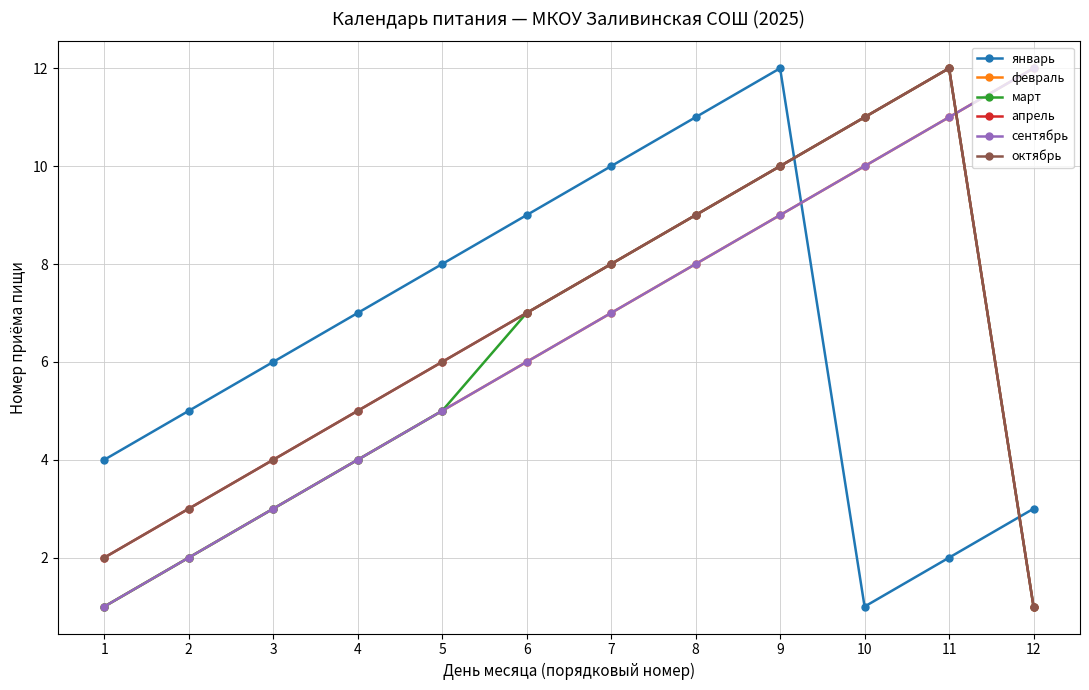

The value of октябрь at 12 is 1. True or false?

True